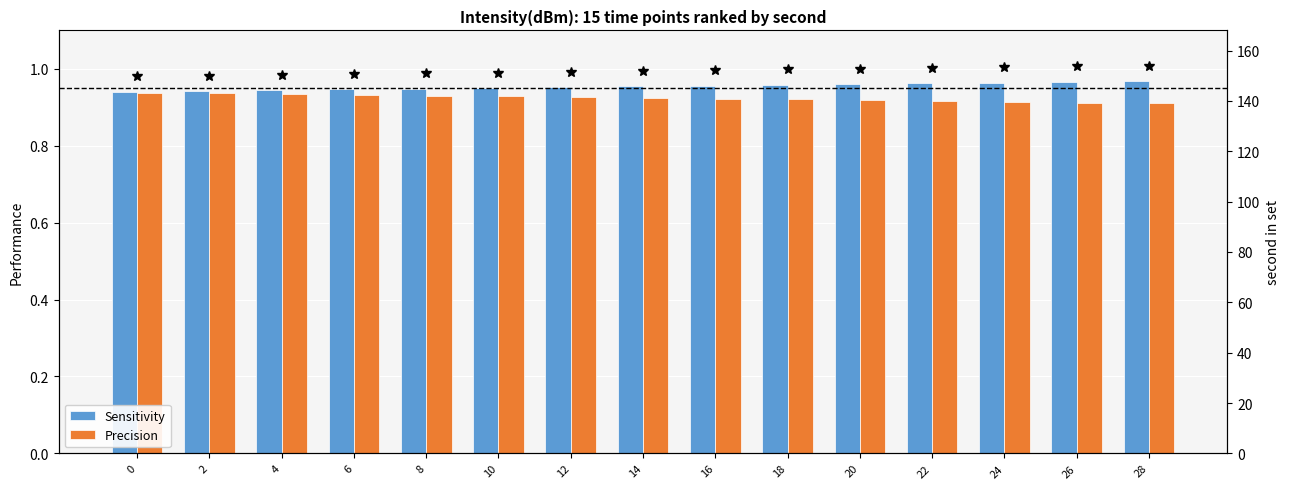

Reading left to right, extract all data points from this chart.

Sensitivity: 0=0.9	2=0.9	4=0.9	6=0.9	8=0.9	10=1.0	12=1.0	14=1.0	16=1.0	18=1.0	20=1.0	22=1.0	24=1.0	26=1.0	28=1.0
Precision: 0=0.9	2=0.9	4=0.9	6=0.9	8=0.9	10=0.9	12=0.9	14=0.9	16=0.9	18=0.9	20=0.9	22=0.9	24=0.9	26=0.9	28=0.9